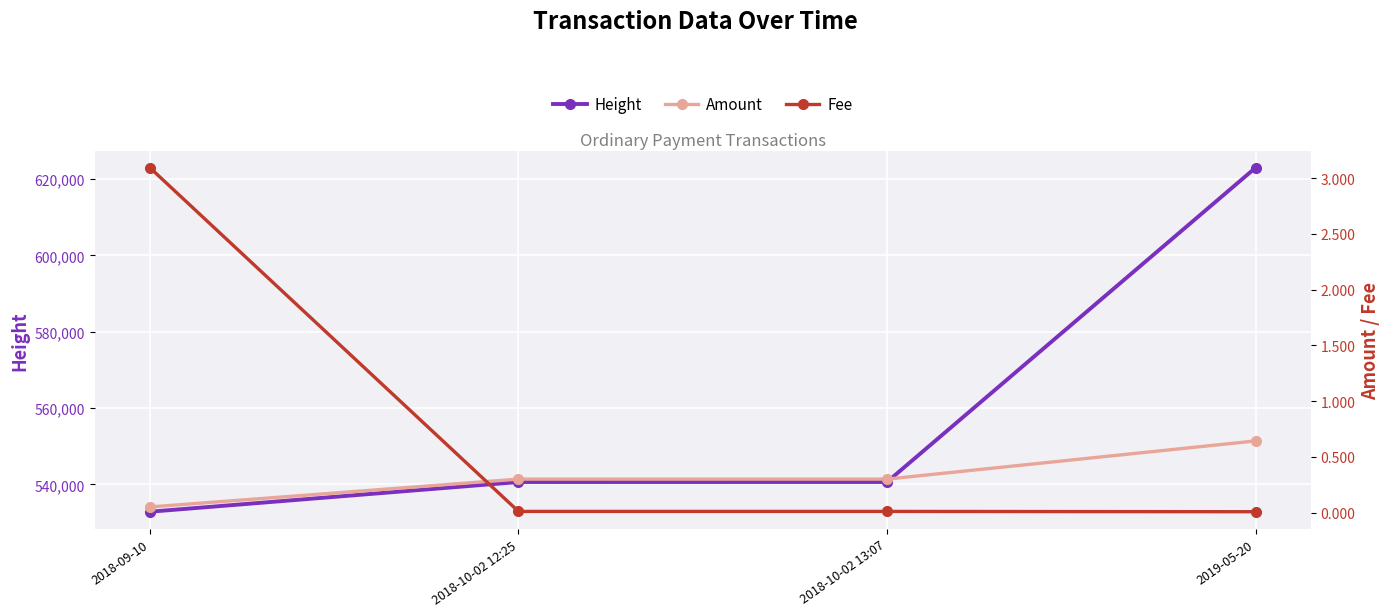

Which series has the widest spread of values?

Height